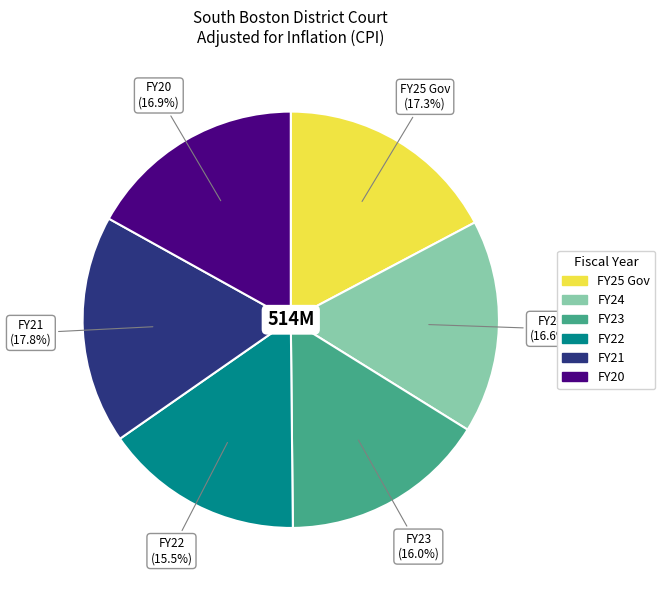

To the nearest percent, what is the average slice percentage?

17%